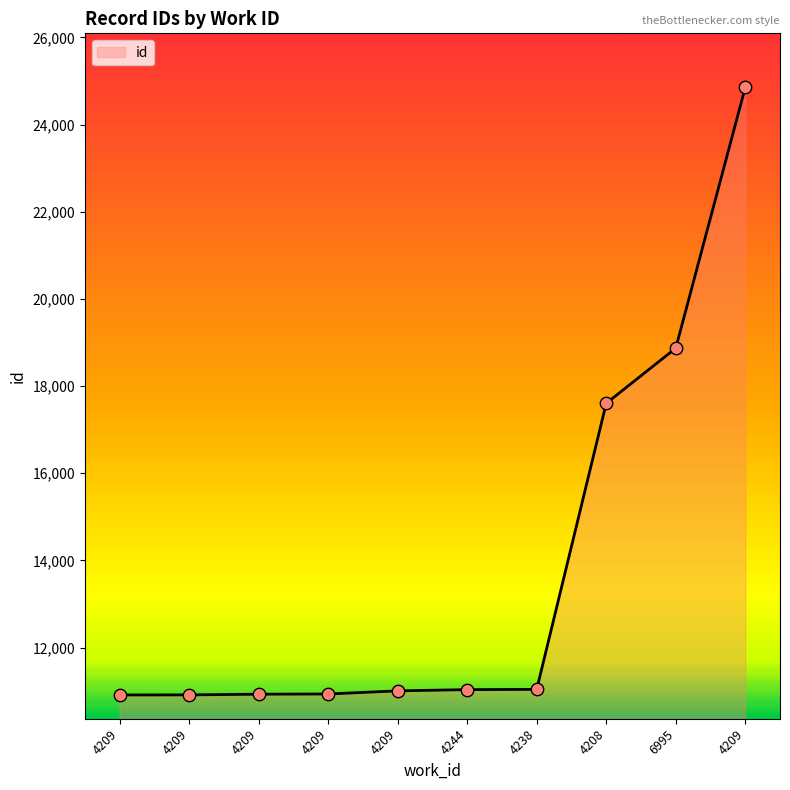

Between 4209 and 6995, which is larger?

6995